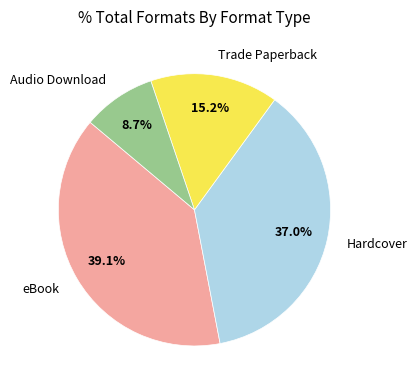

How many slices are in this pie chart?

4